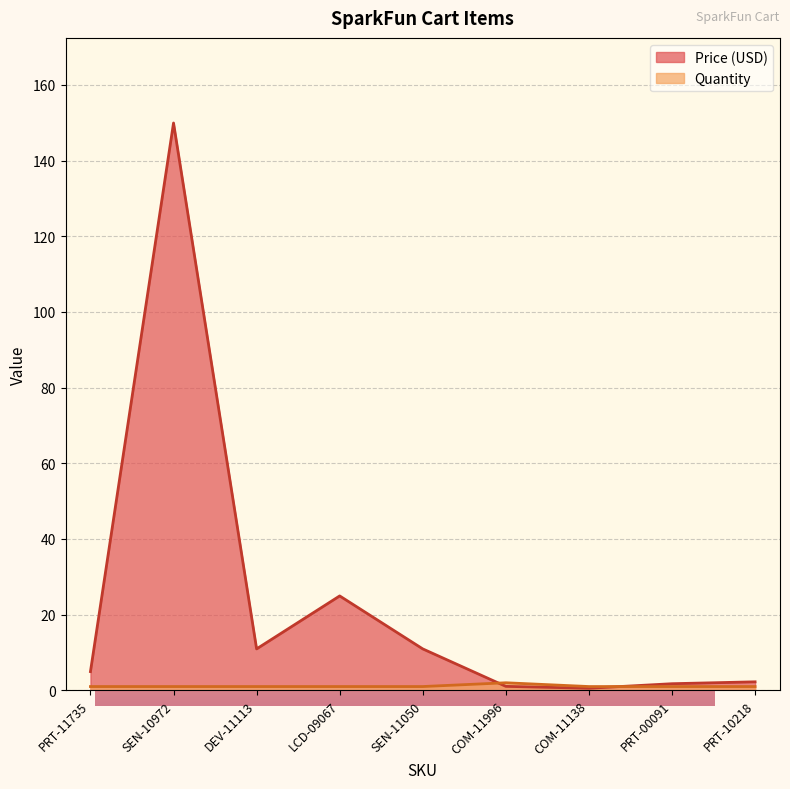

What is the greatest value displayed?

149.9